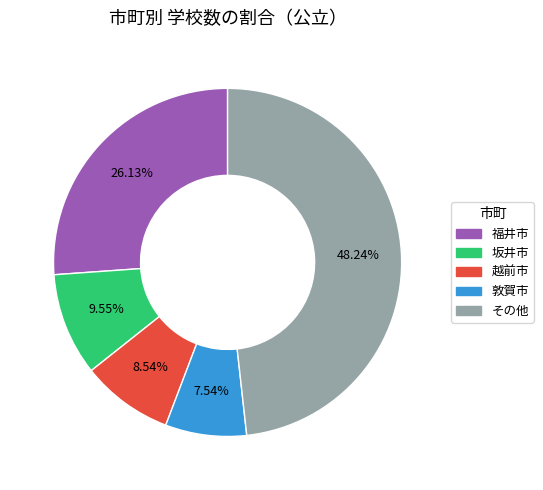

Is there a majority slice in this chart?

No